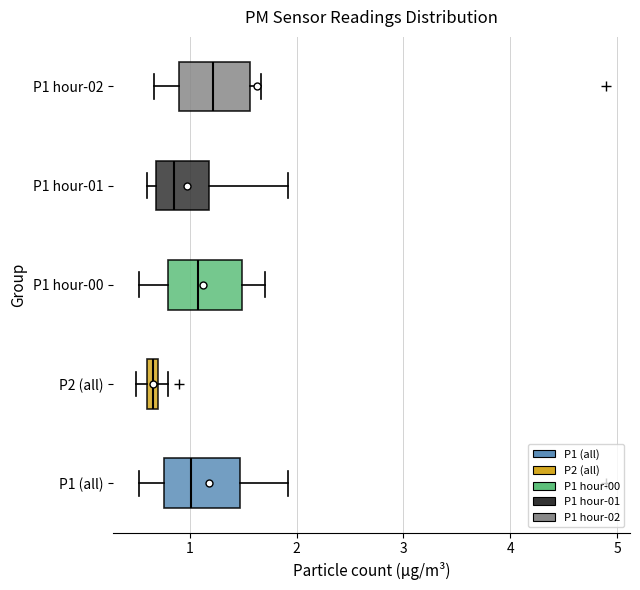

Which box has the furthest to the right median line?

P1 hour-02